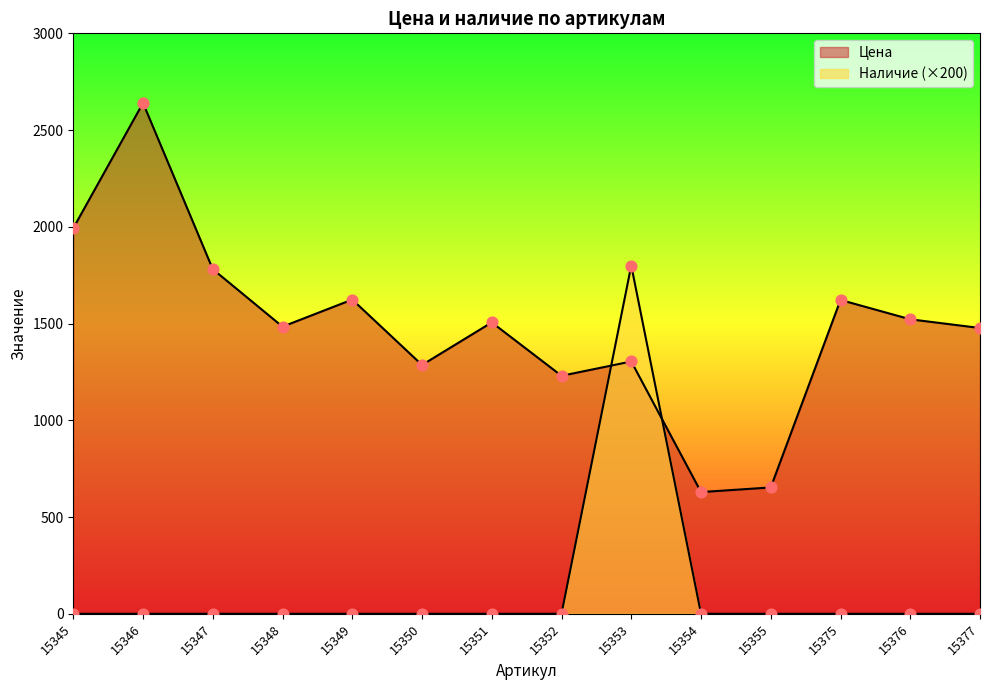

At how many categories does at least one series exceed 530?

14